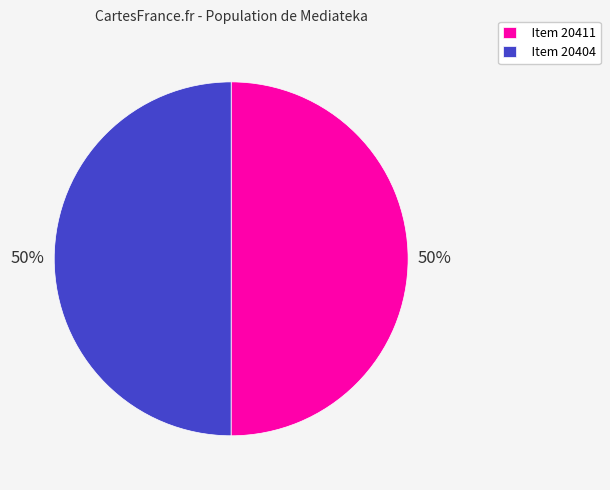

To the nearest percent, what is the combined percentage of Item 20404 and Item 20411?

100%